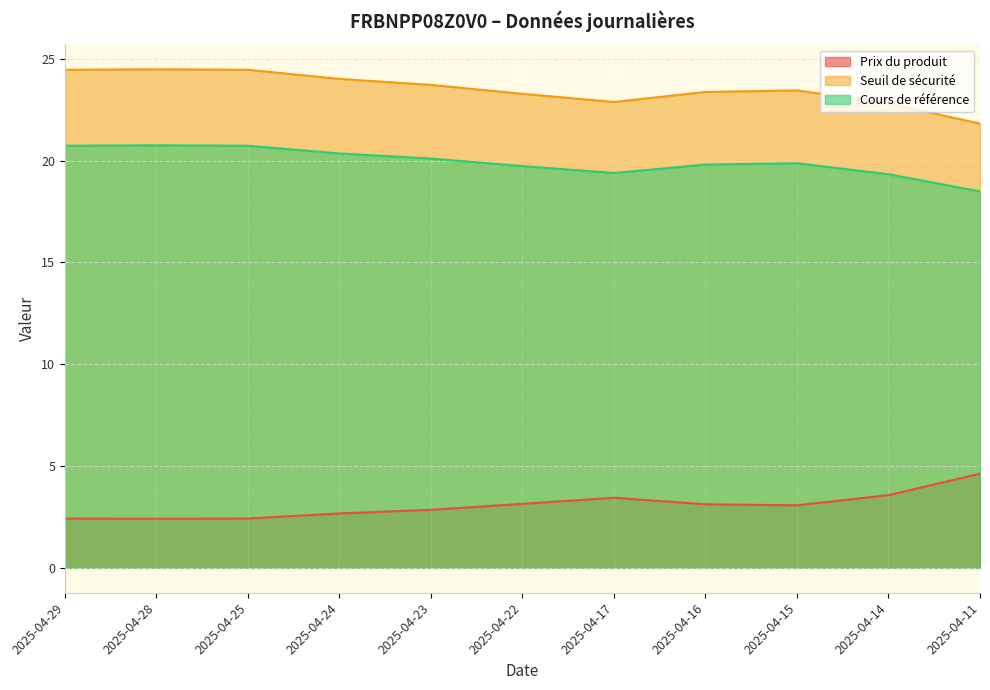

What is the sum of all Seuil de sécurité values?

258.7